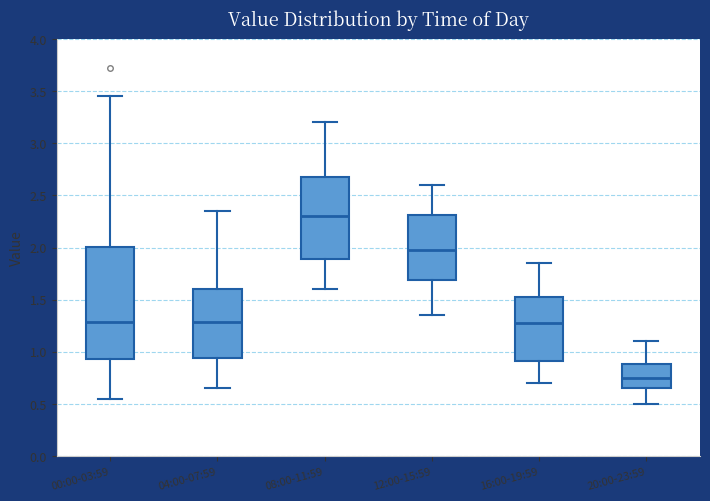

Reading left to right, read every box against the y-axis: the position of its median line, the range the box covers, and the ends of its whiskers. The values are not printed on the chart, so give them approximately, as read against the axis.

00:00-03:59: median 1.30, box 0.95 to 2.00, whiskers 0.55 to 3.45
04:00-07:59: median 1.30, box 0.95 to 1.60, whiskers 0.65 to 2.35
08:00-11:59: median 2.30, box 1.90 to 2.70, whiskers 1.60 to 3.20
12:00-15:59: median 2.00, box 1.70 to 2.30, whiskers 1.35 to 2.60
16:00-19:59: median 1.30, box 0.90 to 1.55, whiskers 0.70 to 1.85
20:00-23:59: median 0.75, box 0.65 to 0.90, whiskers 0.50 to 1.10